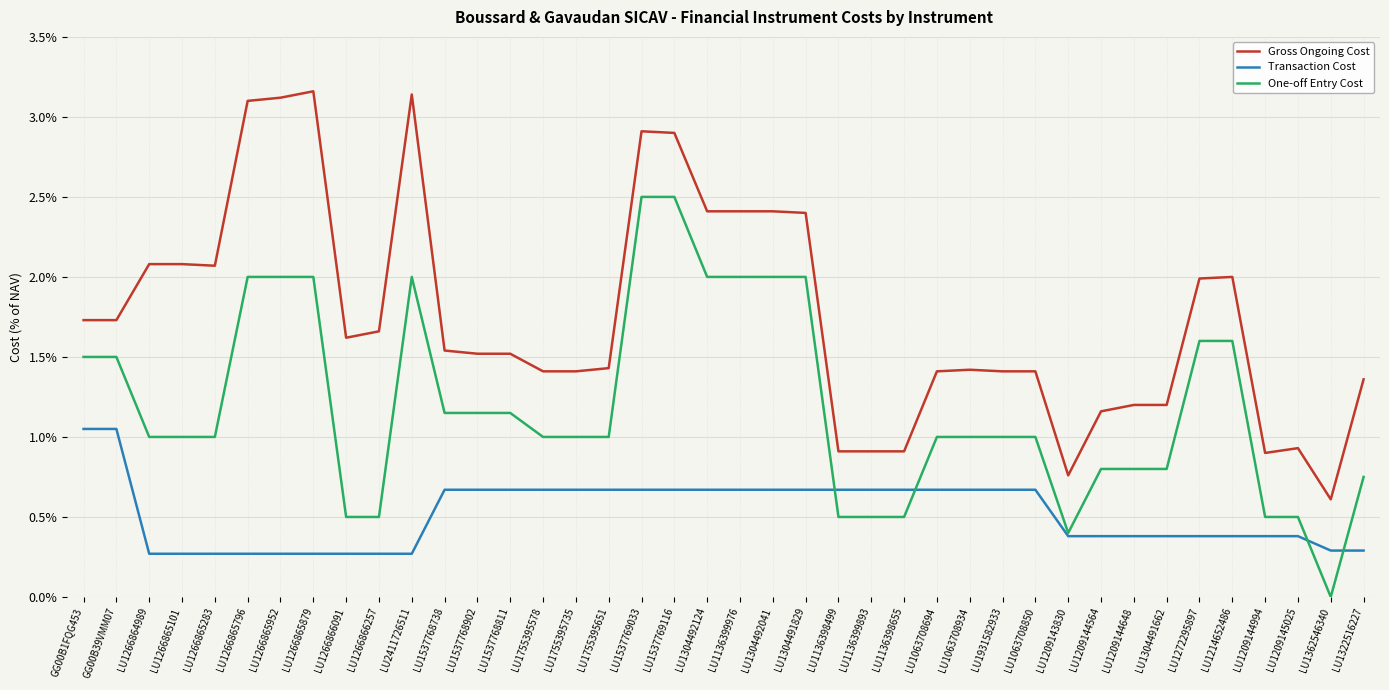

What are all the series names shown in the legend?

Gross Ongoing Cost, Transaction Cost, One-off Entry Cost